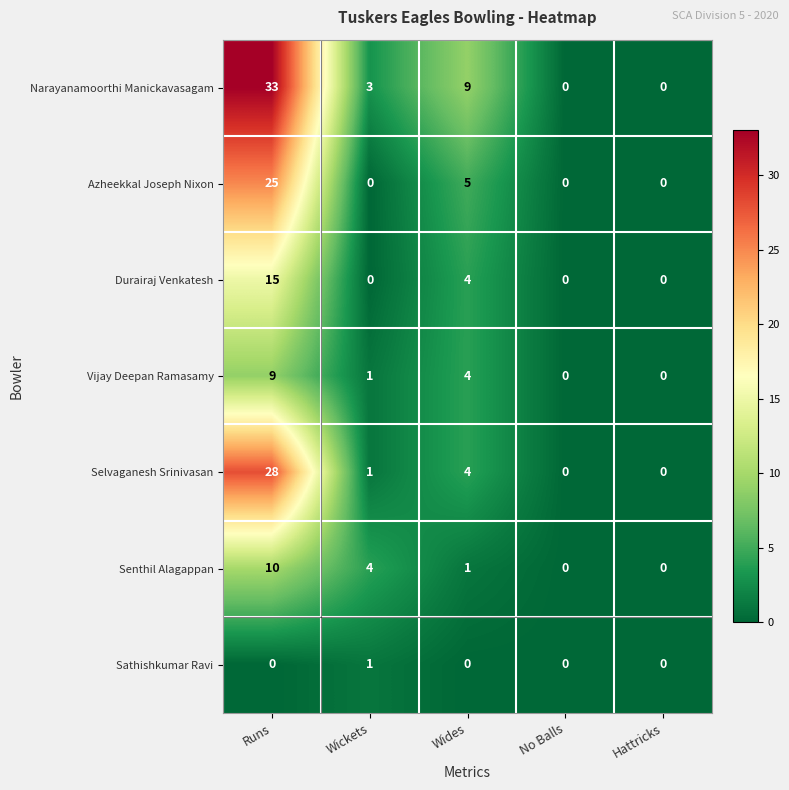

At which label is Durairaj Venkatesh closest to 7?

Wides